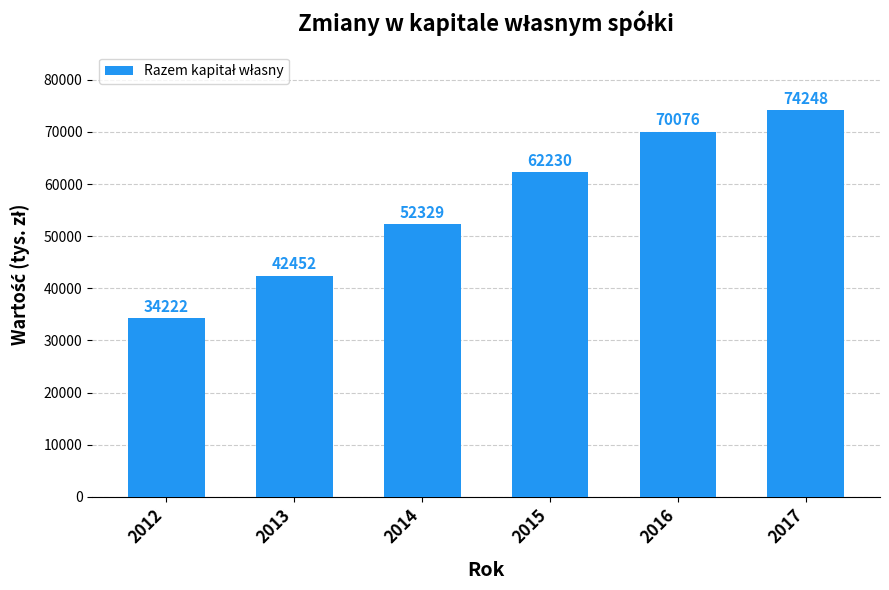

Count the values in the range 42452 to 70076.

4